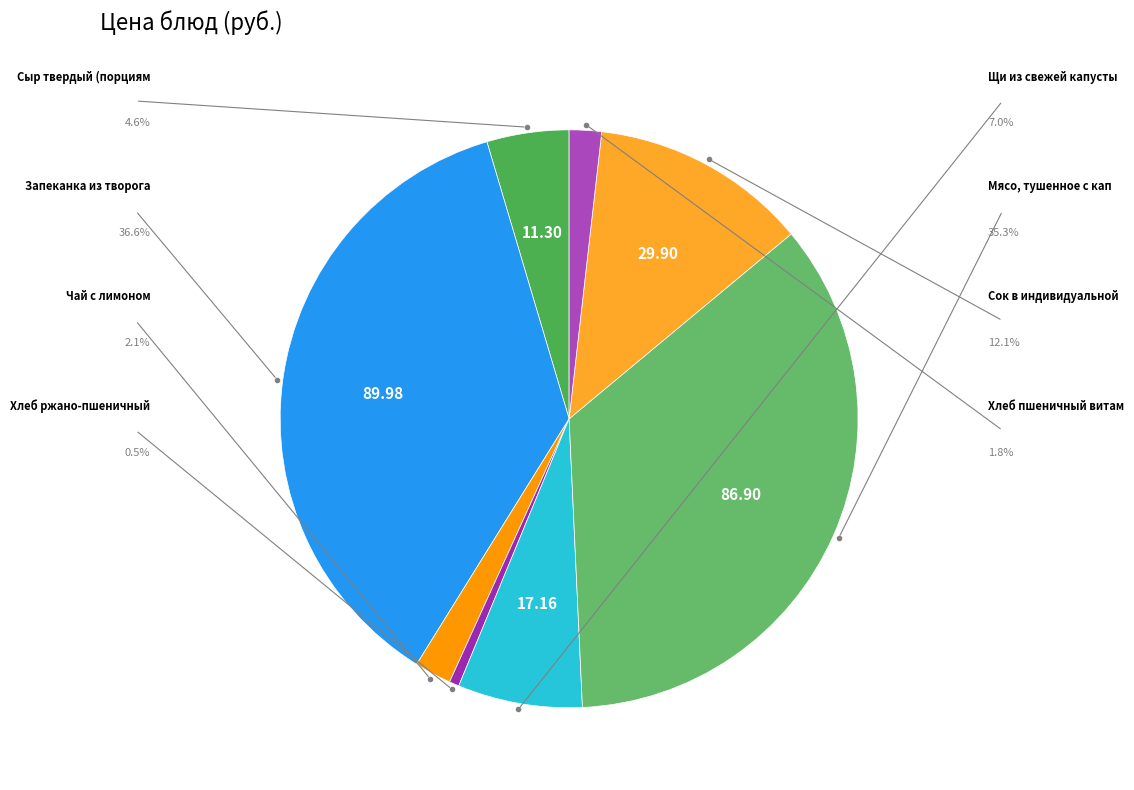

To the nearest percent, what is the difference between the largest and smallest slice percentages?

36%